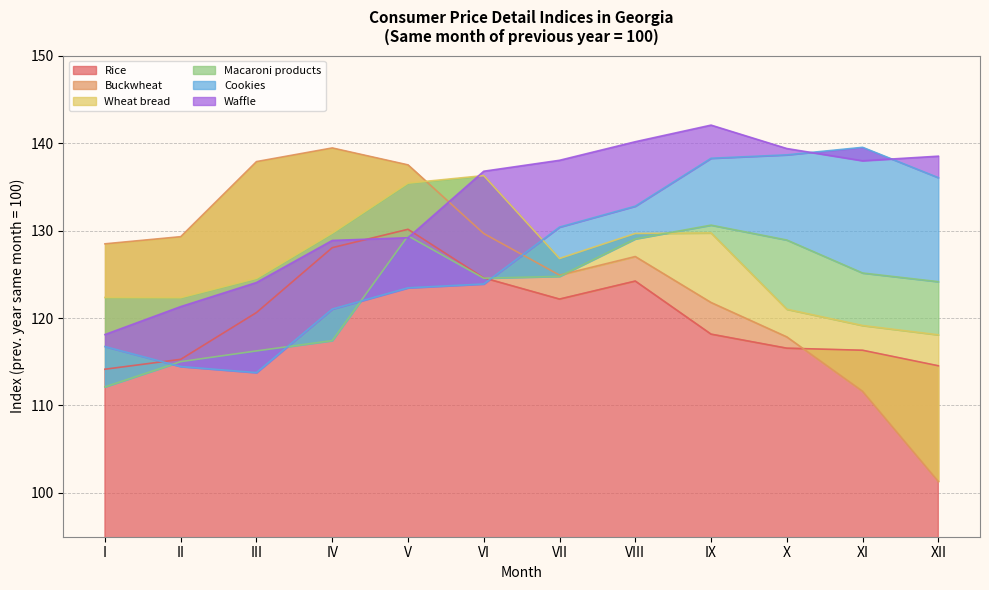

Rank the series at VII from lowest to highest value.

Rice, Macaroni products, Buckwheat, Wheat bread, Cookies, Waffle